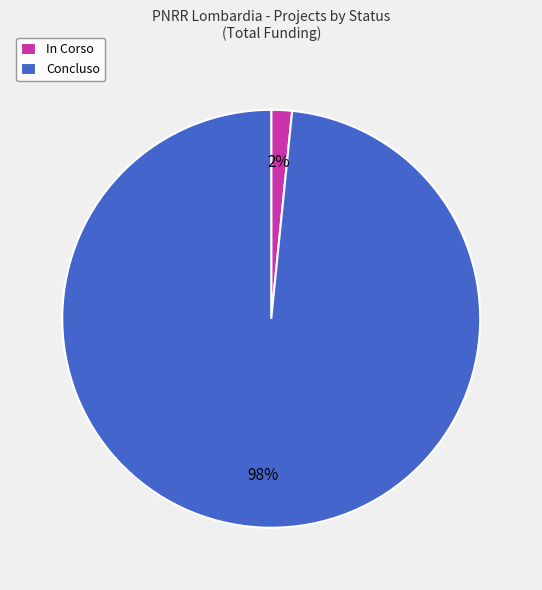

Combined, do Concluso and In Corso account for over 50%?

Yes